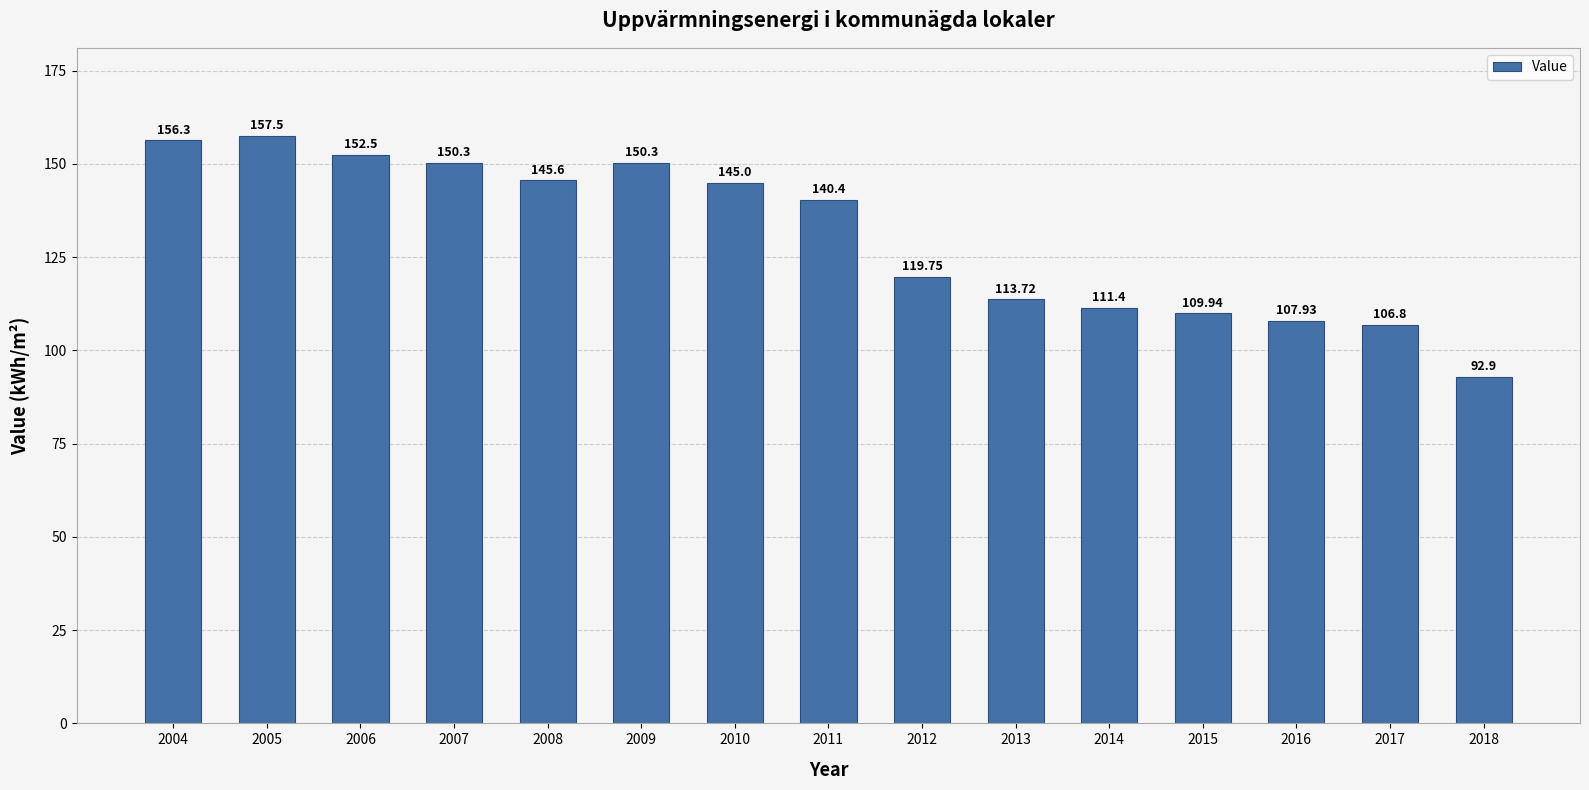

Is it true that the value at 2008 is 145.6?

True